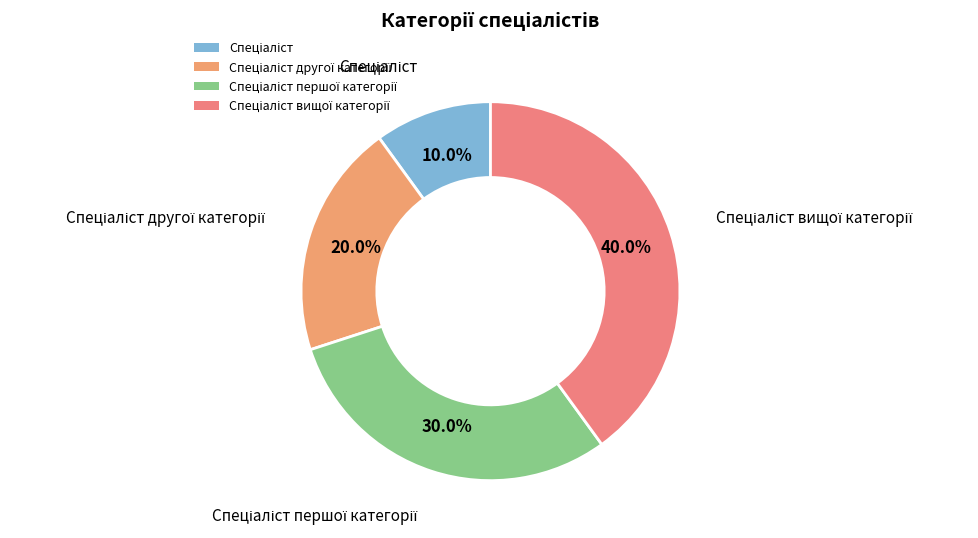

Does any single category account for the majority?

No